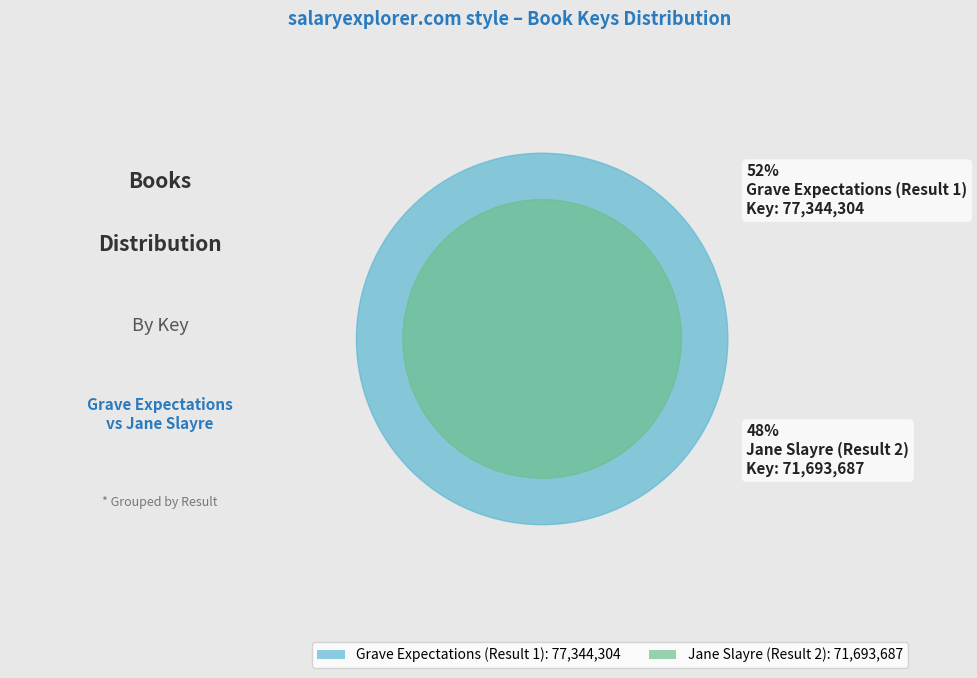

What percentage is the Grave Expectations (Result 1) slice, to the nearest percent?

52%